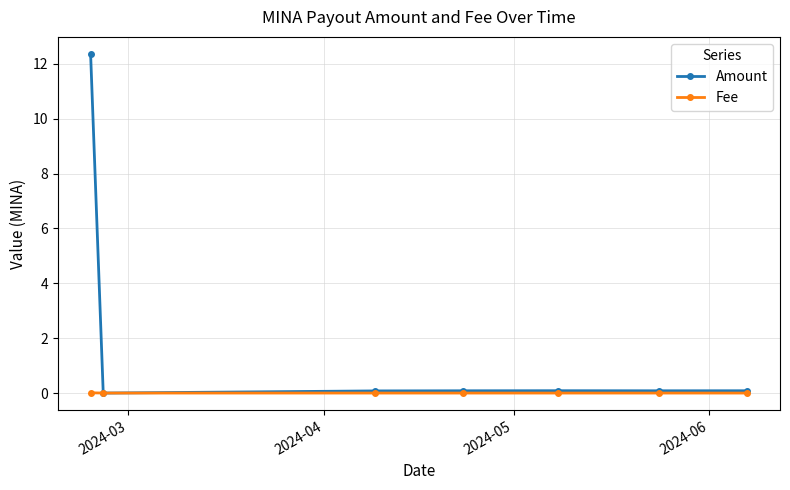

List the series in order of their peak value, highest first.

Amount, Fee